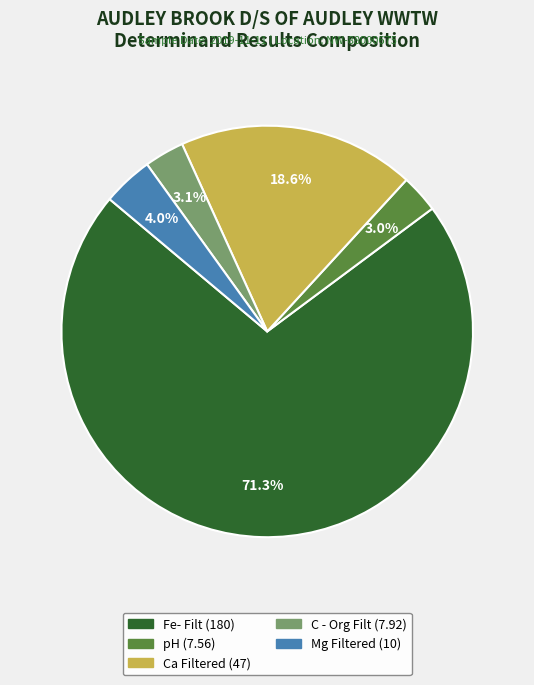

Is there any slice that represents more than half of the pie?

Yes